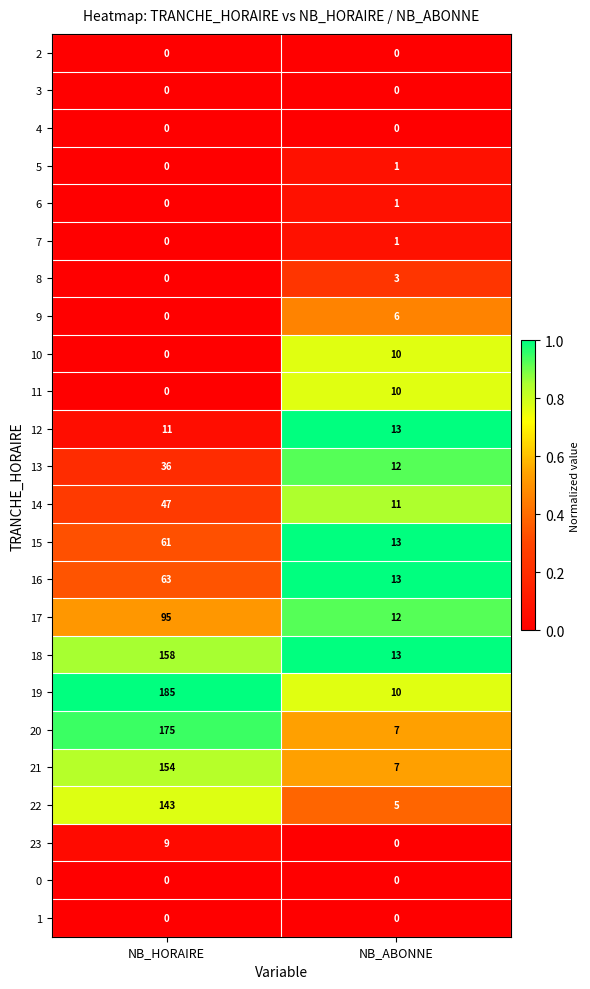

Read the 20 value at NB_ABONNE.

7